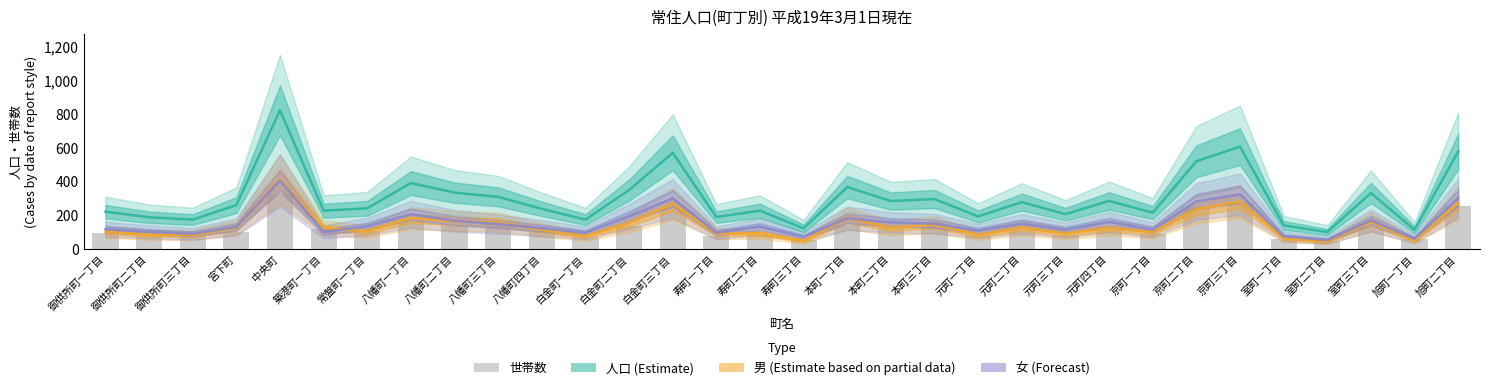

Between 宮下町 and 八幡町一丁目, which is larger?

八幡町一丁目